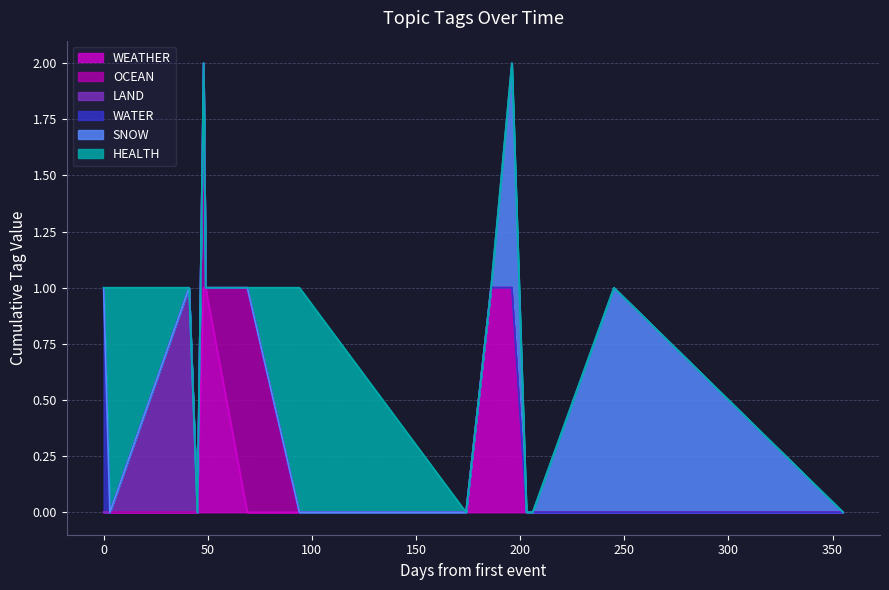

True or false: SNOW and OCEAN intersect in this chart.

False